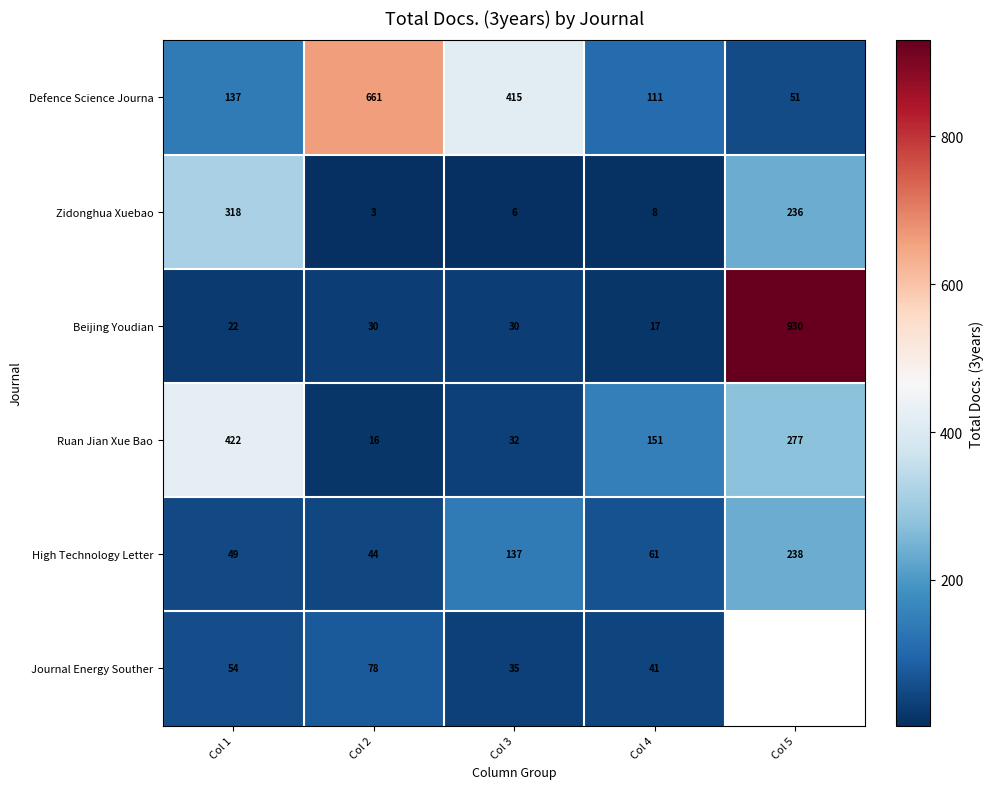

At how many categories does at least one series exceed 45?

5